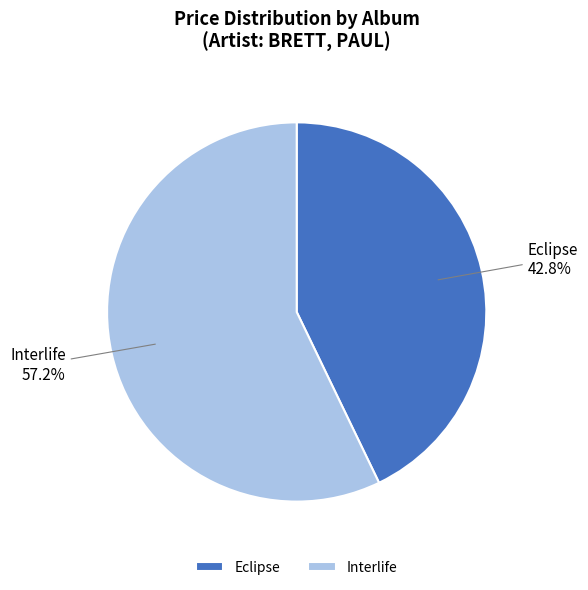

Is it true that Interlife is 57% of the pie?

True